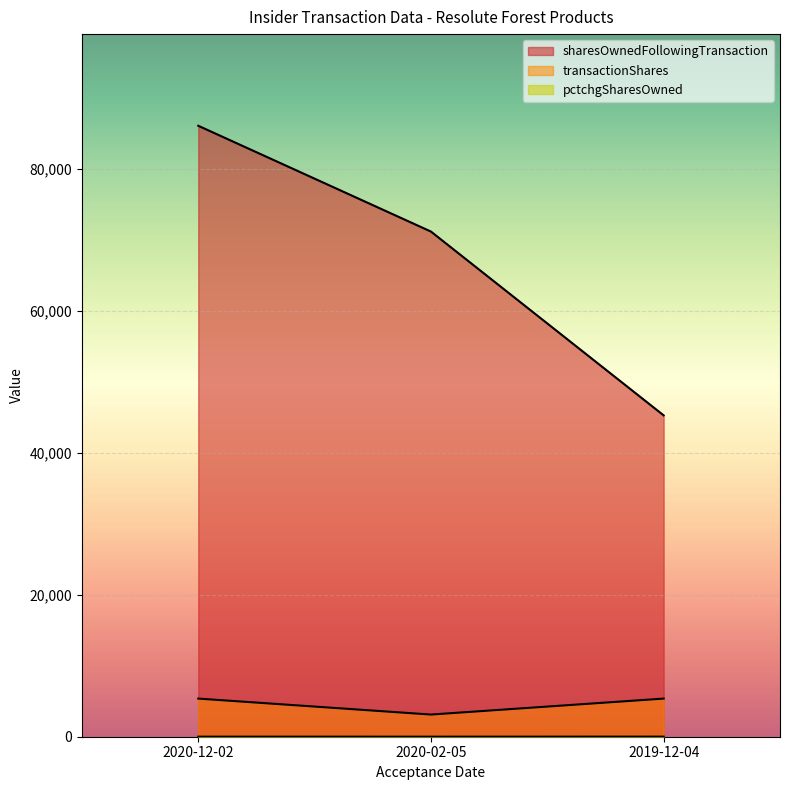

Which series has the largest total across all categories?

sharesOwnedFollowingTransaction